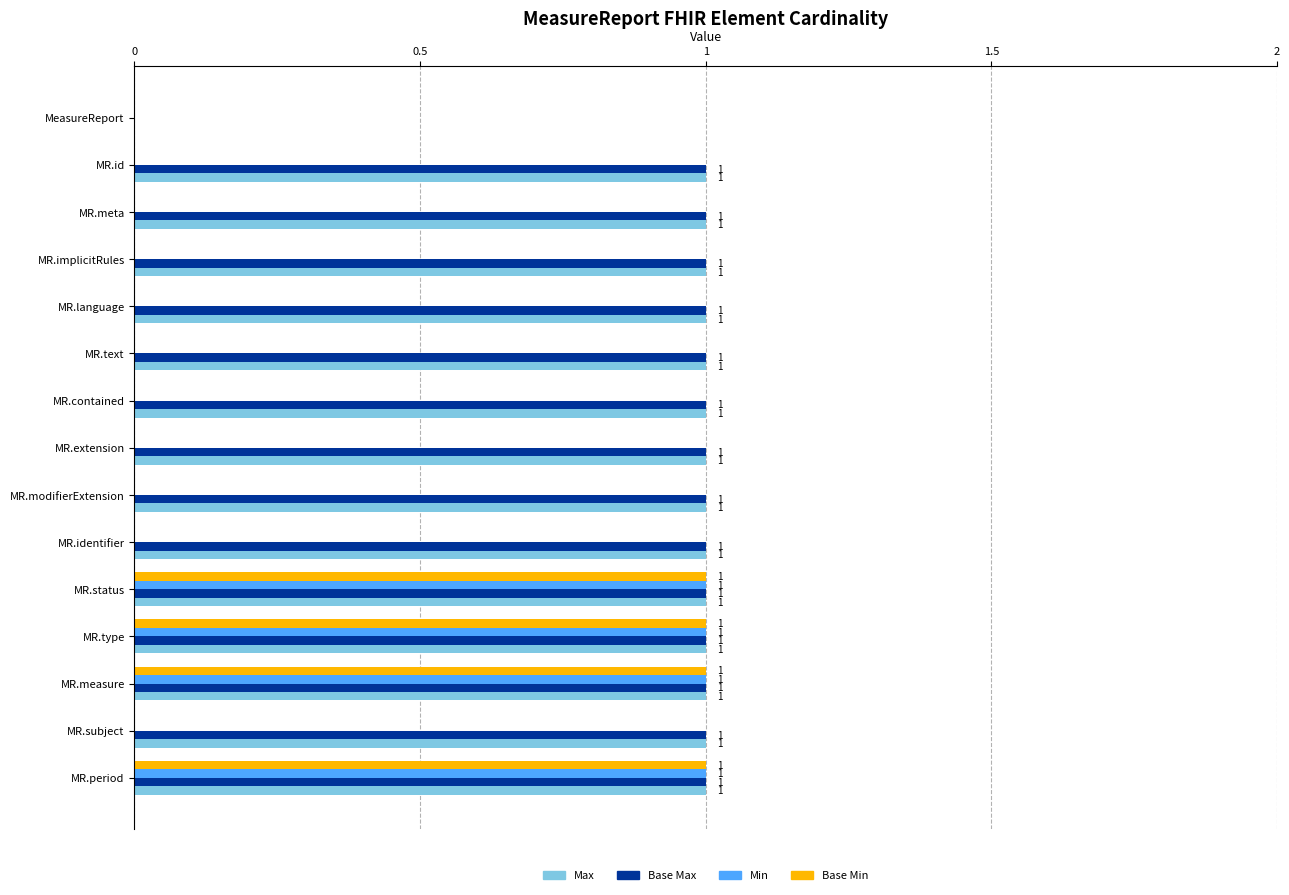

Where is Base Max nearest to the value 0?

MeasureReport